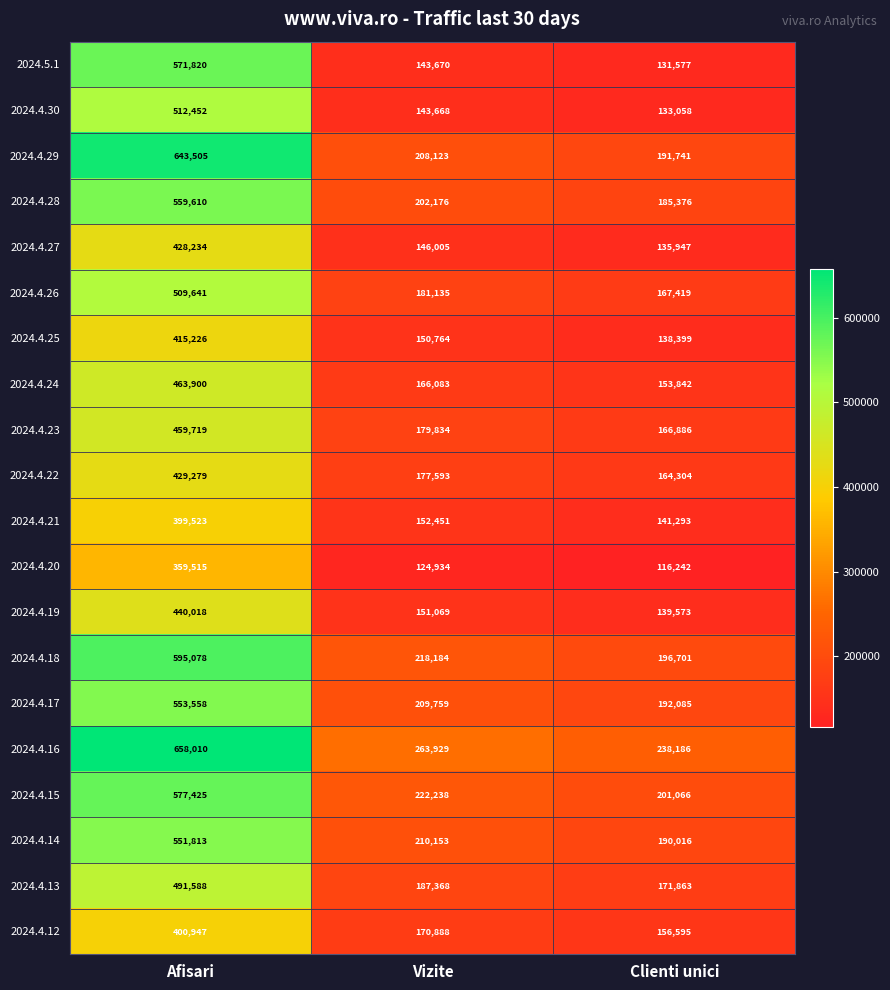

What is the maximum value shown in the chart?

658010